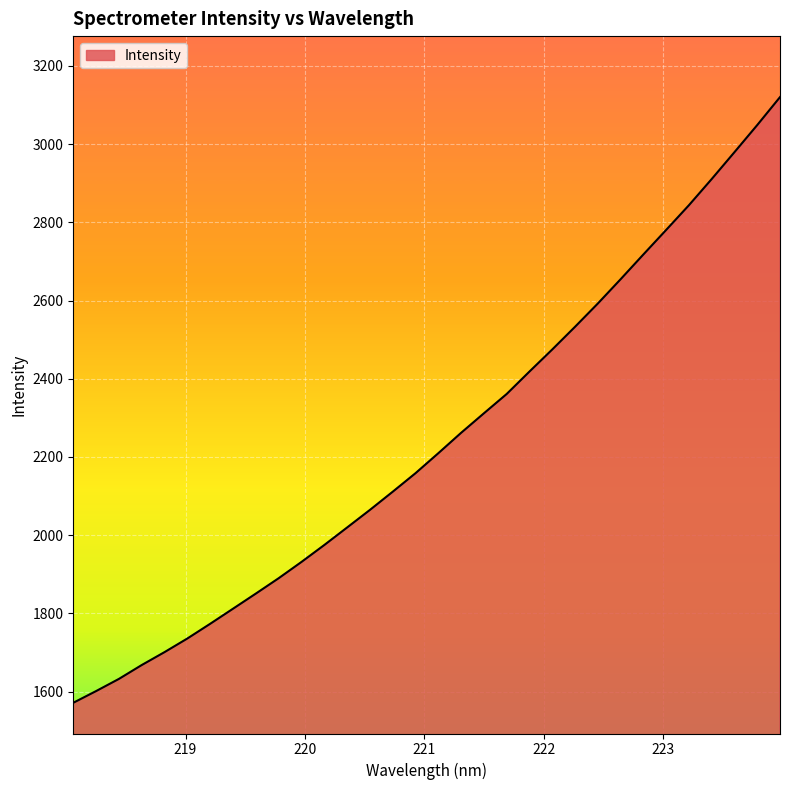

True or false: there are more than 1 points higher than both neighbors.

False